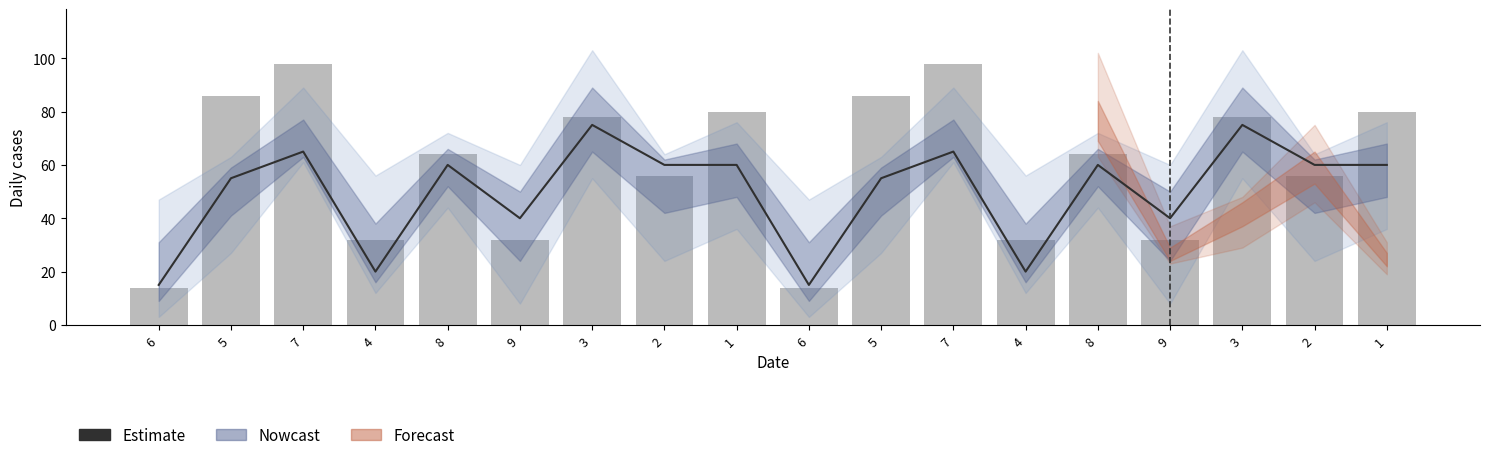

Is it true that Estimate equals 53 at 9?

False